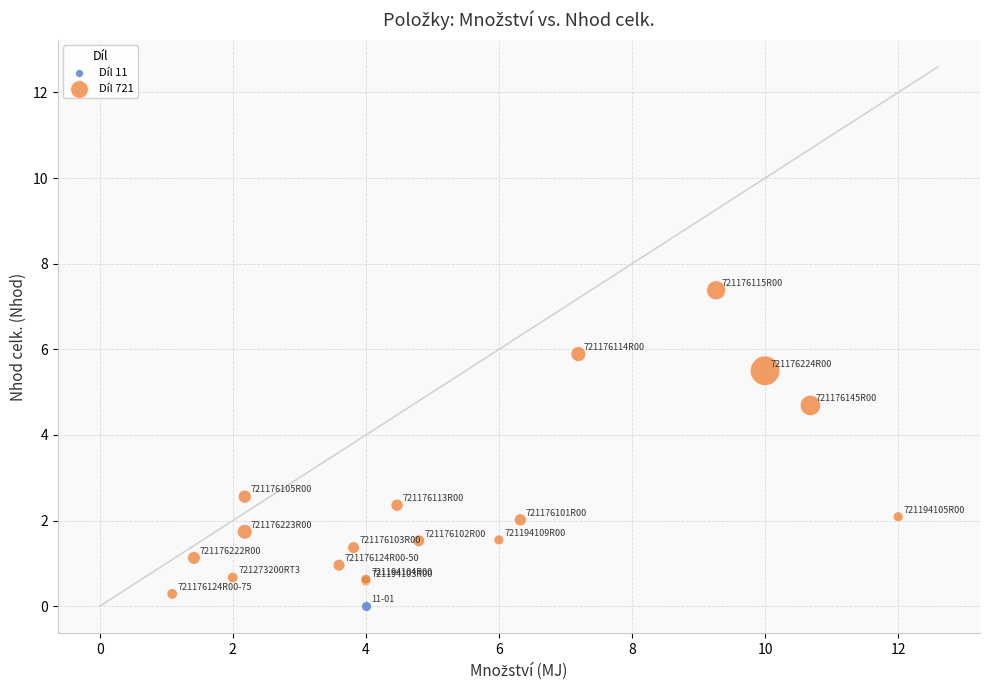

What are all the series names shown in the legend?

Díl 11, Díl 721